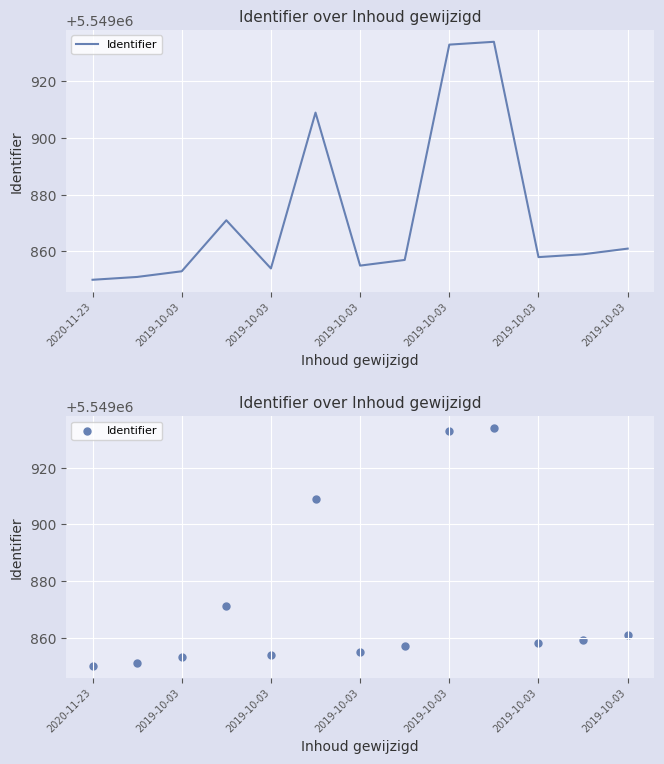

What is the change in value from 2019-10-03 to 12?

-48